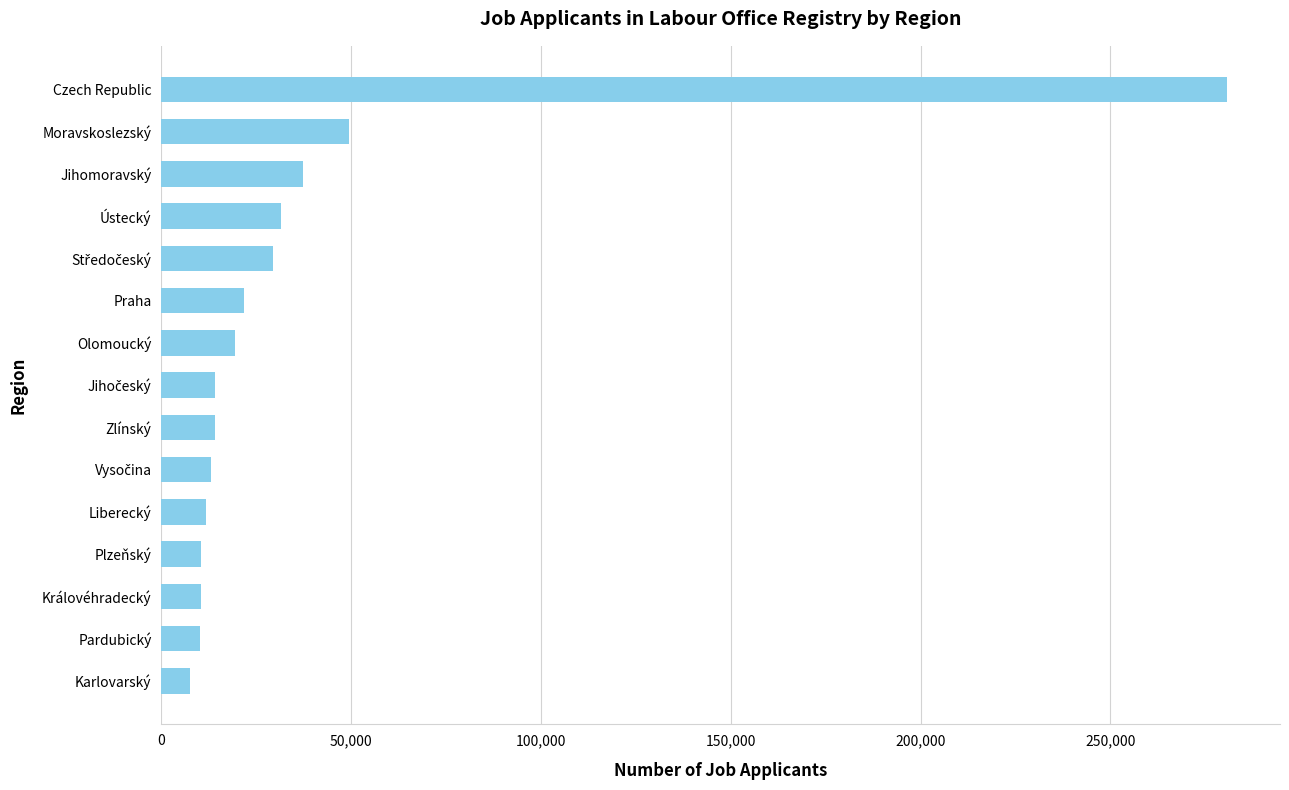

Which label corresponds to the largest value in the chart?

Czech Republic